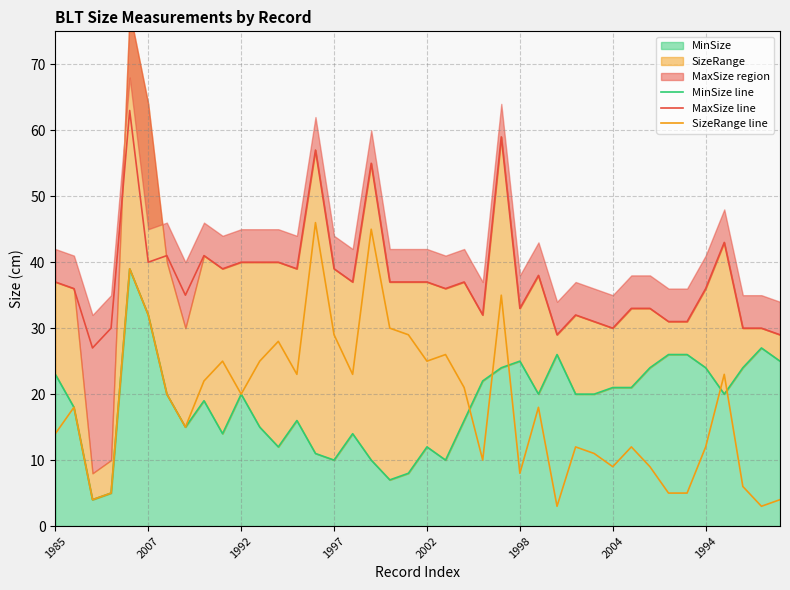

Which has a higher value, 26 or 2007?

26